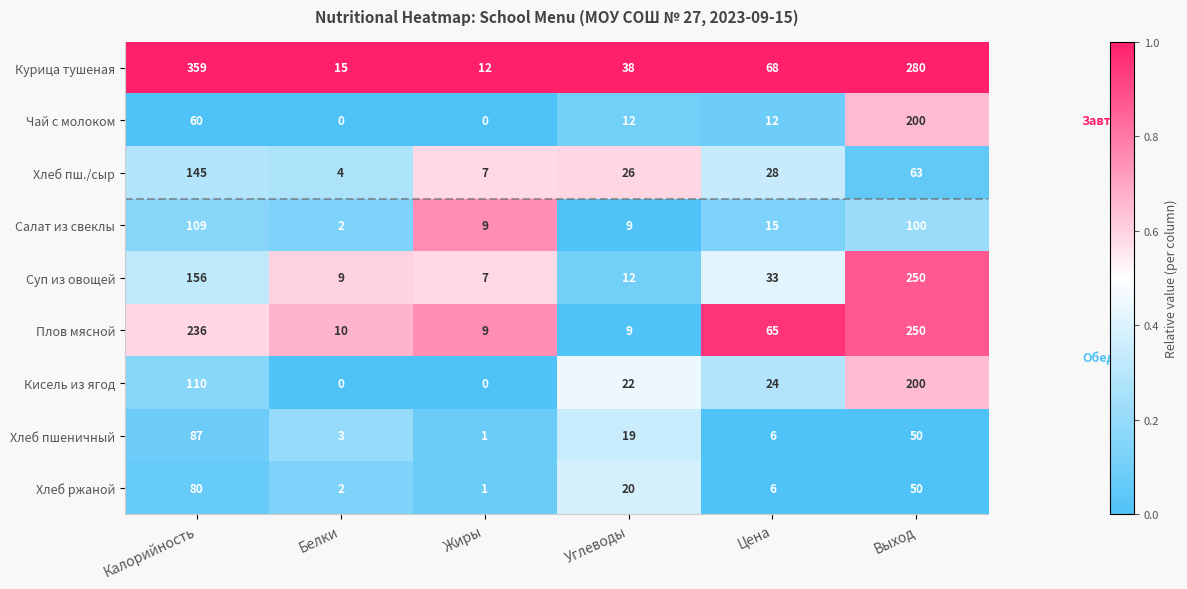

The value of Плов мясной at Углеводы is 9. True or false?

True